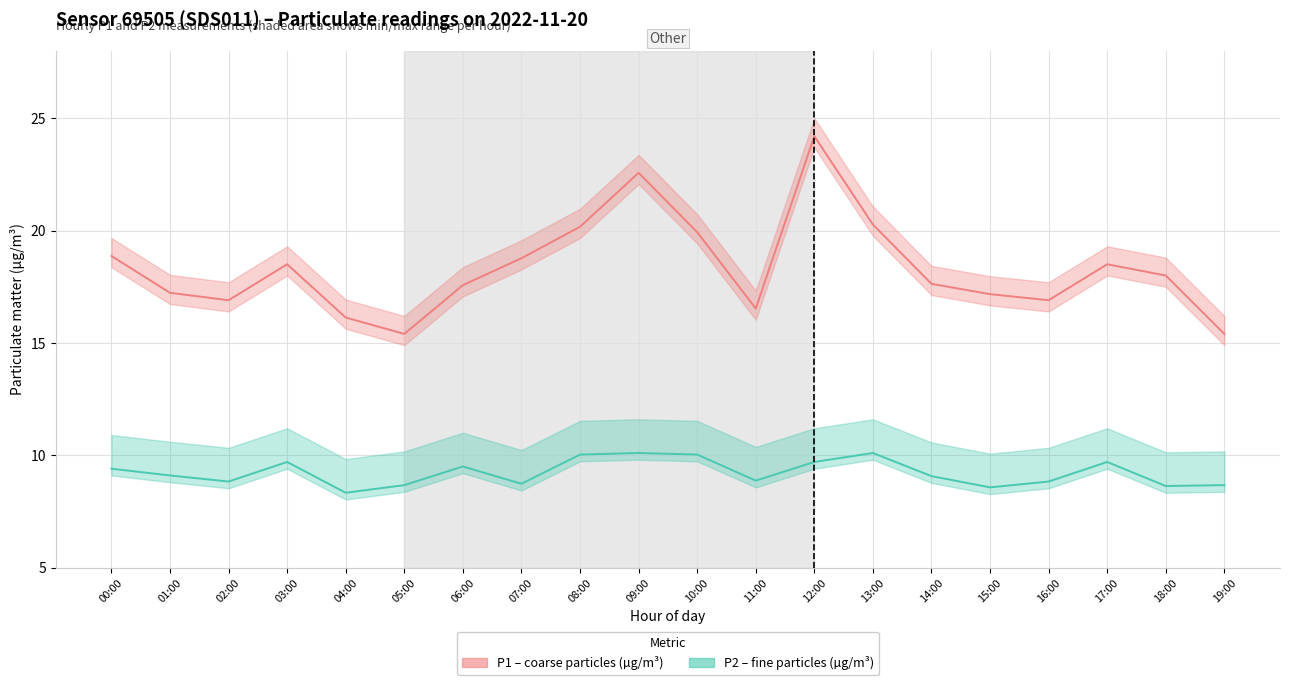

What value does the P1 line series have at 14:00?

17.6